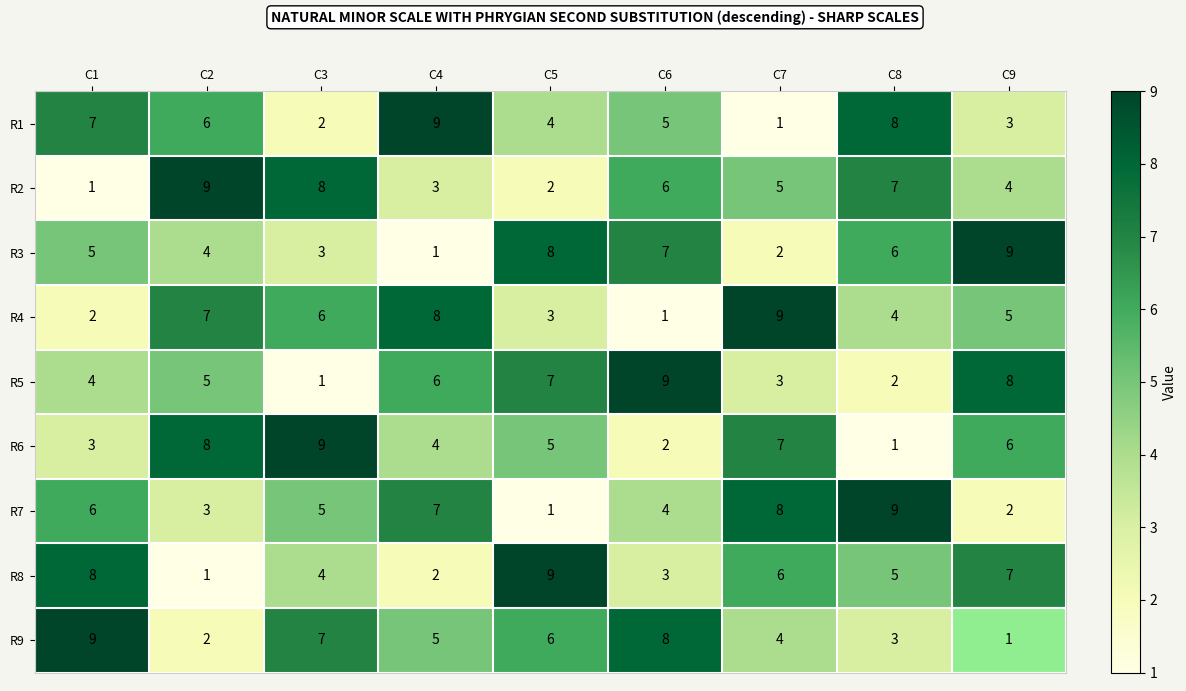

What is the maximum value shown in the chart?

9